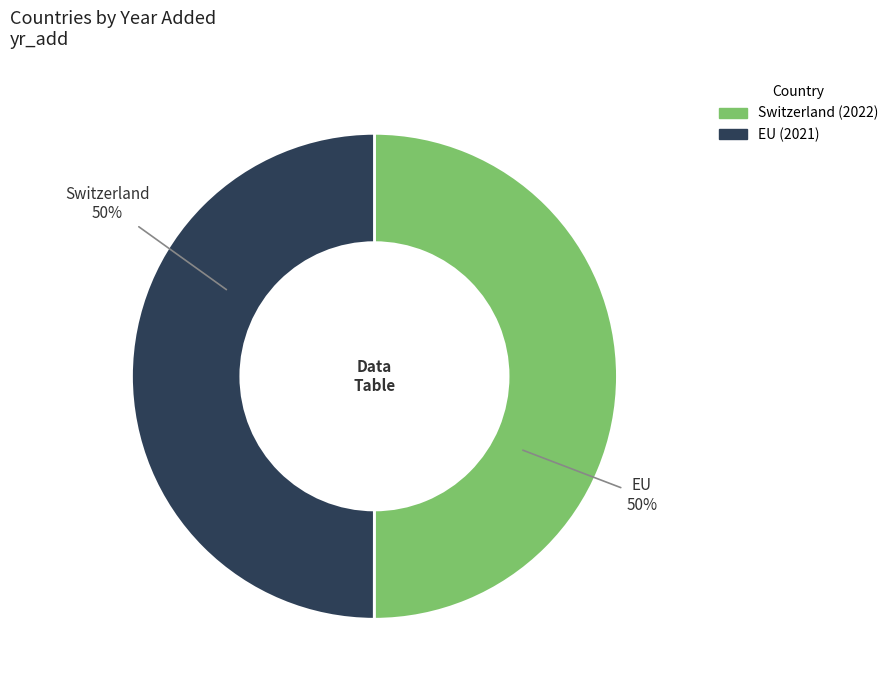

What is the ratio of the value at EU to the value at Switzerland?

1.0